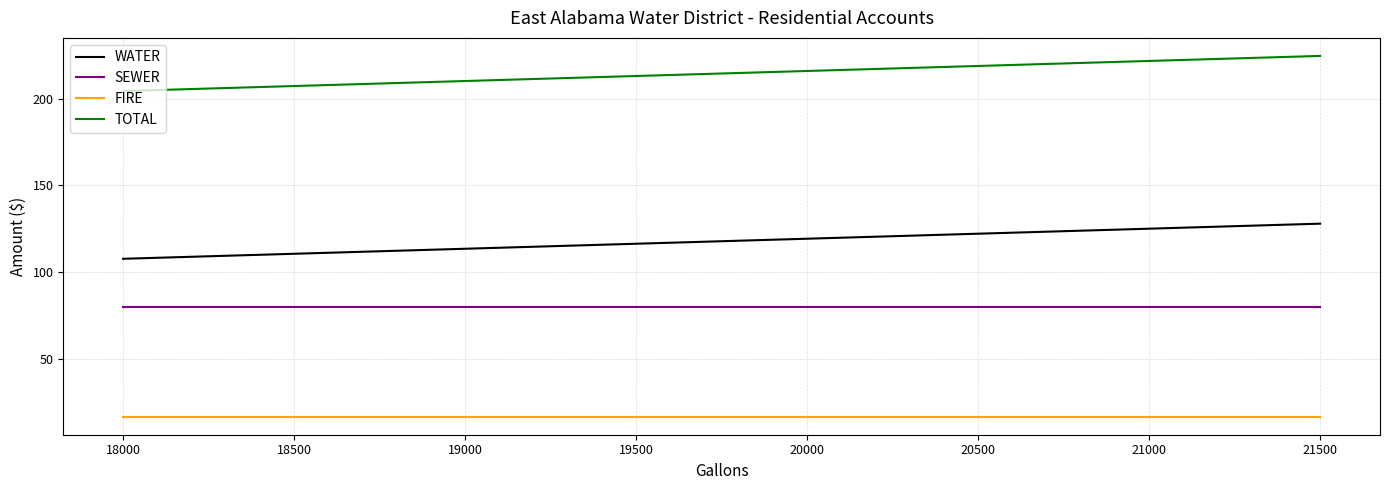

What is the lowest value of the WATER series?

107.7